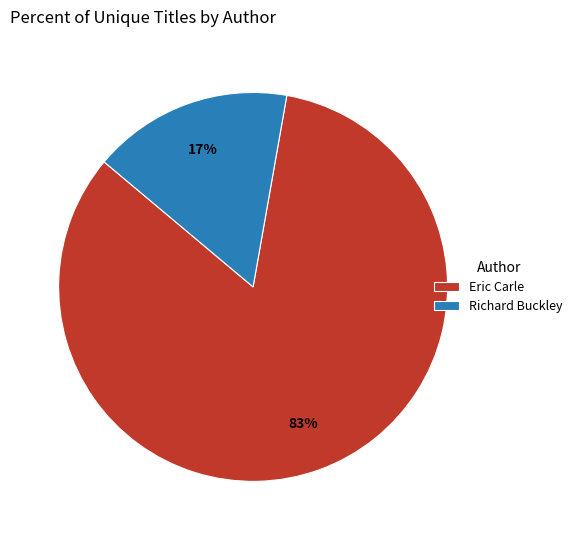

Count the number of slices in the pie.

2